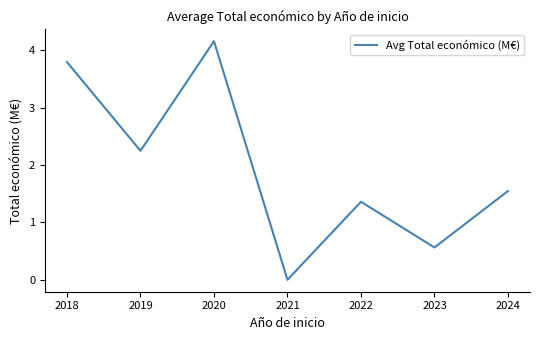

Rank the categories by value from lowest to highest.

2021, 2023, 2022, 2024, 2019, 2018, 2020